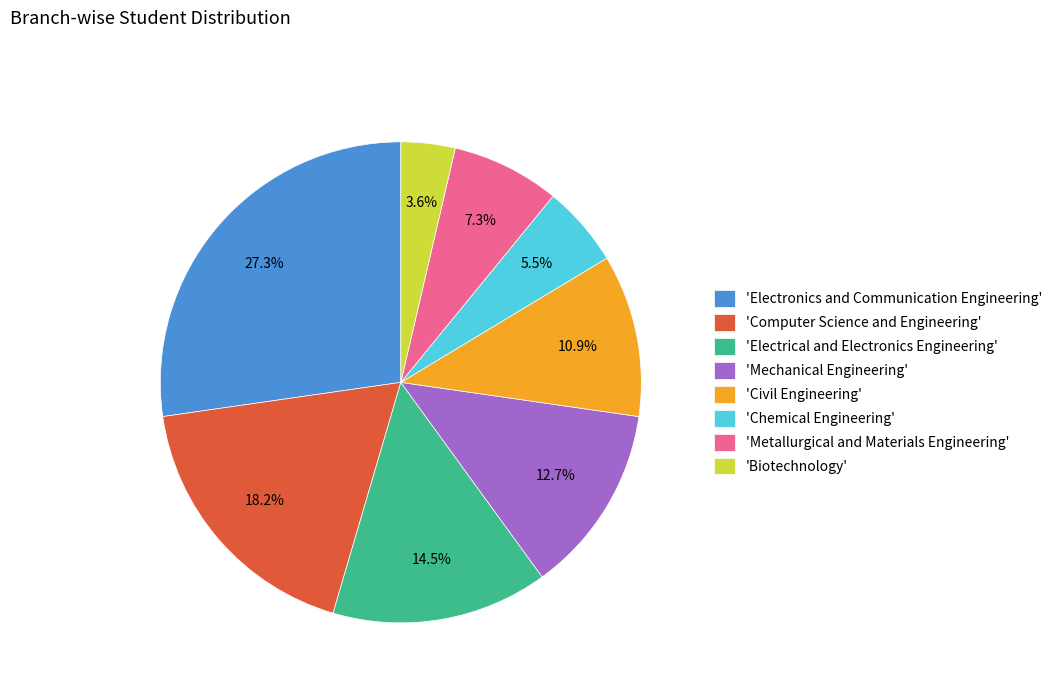

Approximately how many times larger is the value at 'Electrical and Electronics Engineering' compared to 'Civil Engineering'?

1.3